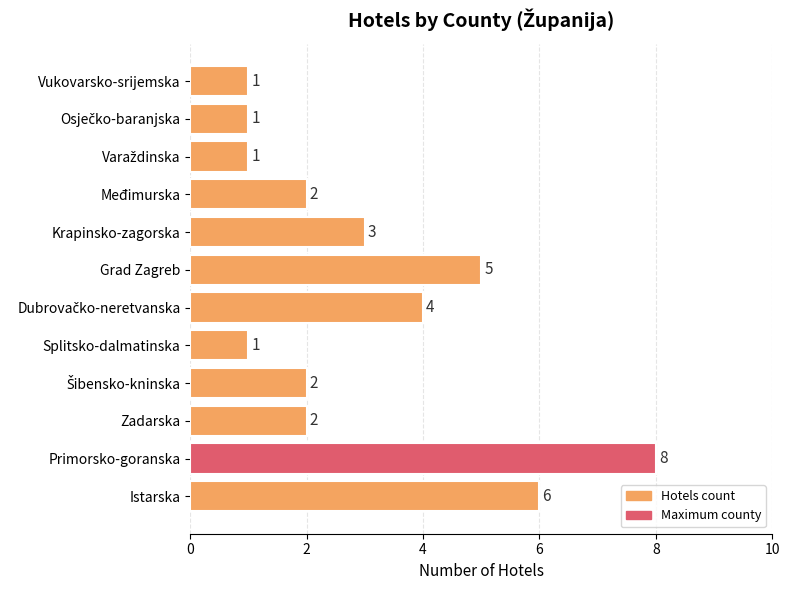

What is the approximate value at Primorsko-goranska?

8